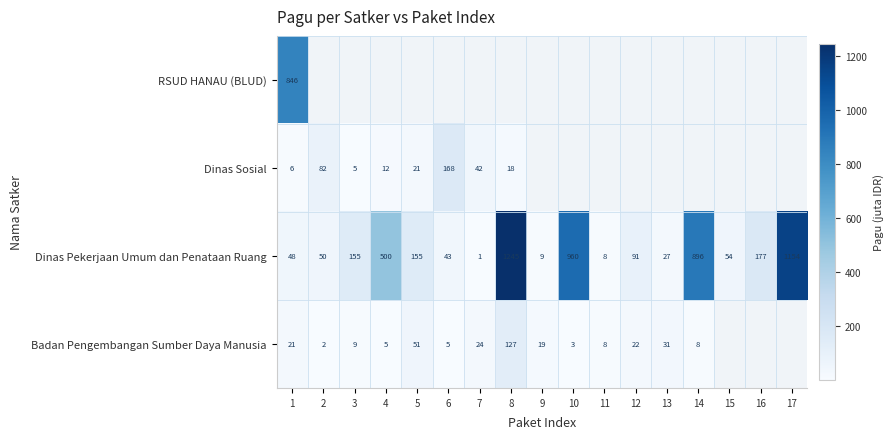

What is the total value across all series at 1?

921.0